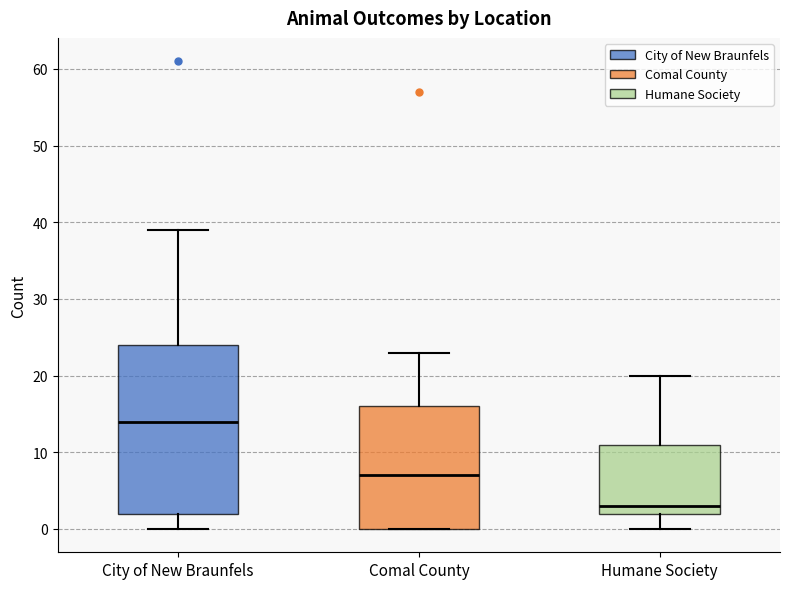

Reading left to right, read every box against the y-axis: the position of its median line, the range the box covers, and the ends of its whiskers. The values are not printed on the chart, so give them approximately, as read against the axis.

City of New Braunfels: median 14, box 2 to 24, whiskers 0 to 39
Comal County: median 7, box 0 to 16, whiskers 0 to 23
Humane Society: median 3, box 2 to 11, whiskers 0 to 20